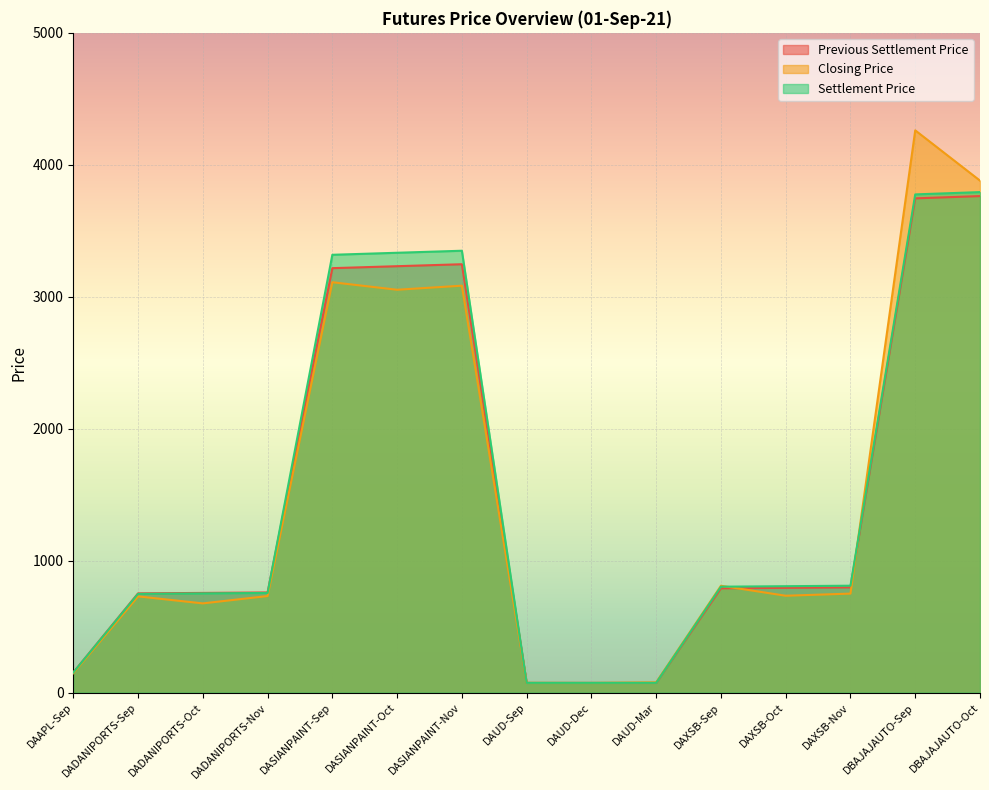

Reading left to right, what are all the values shown in this chart?

Previous Settlement Price: 152.3	751.9	755.4	758.9	3216.7	3231.5	3246.4	73.1	73.2	73.2	790.2	793.9	797.5	3745.7	3762.9
Closing Price: 146.4	729.0	676.0	731.6	3109.9	3053.0	3083.8	73.8	73.0	77.6	809.5	734.0	750.2	4261.0	3880.0
Settlement Price: 152.0	748.2	751.6	755.1	3318.0	3333.3	3348.7	73.7	73.7	73.8	802.6	806.3	810.0	3775.7	3793.1